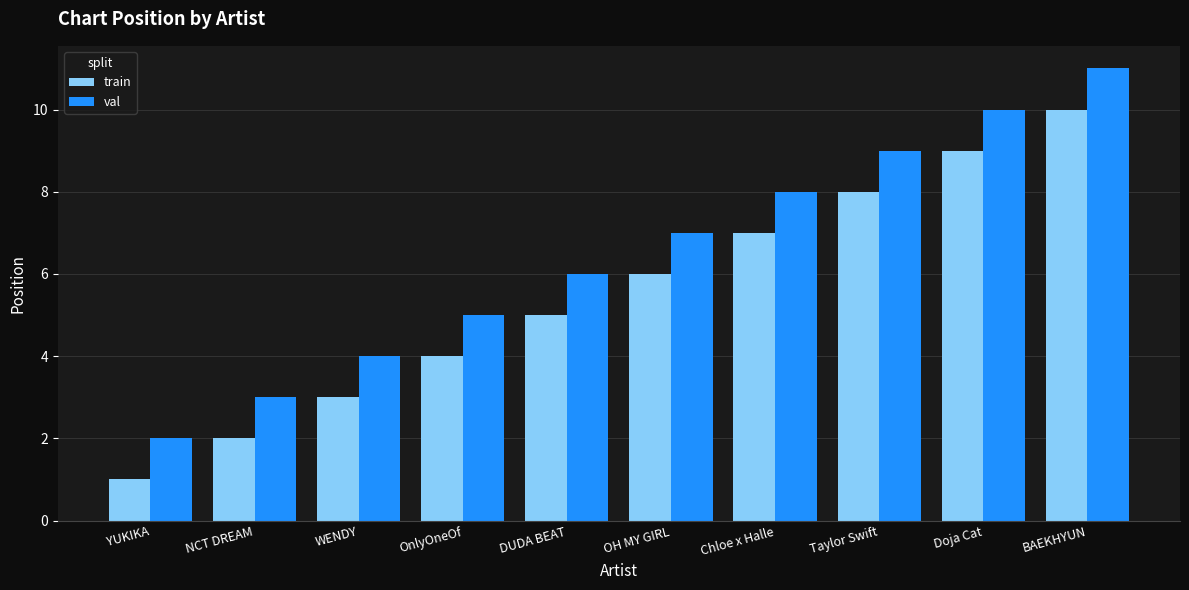

Read the val value at BAEKHYUN.

11